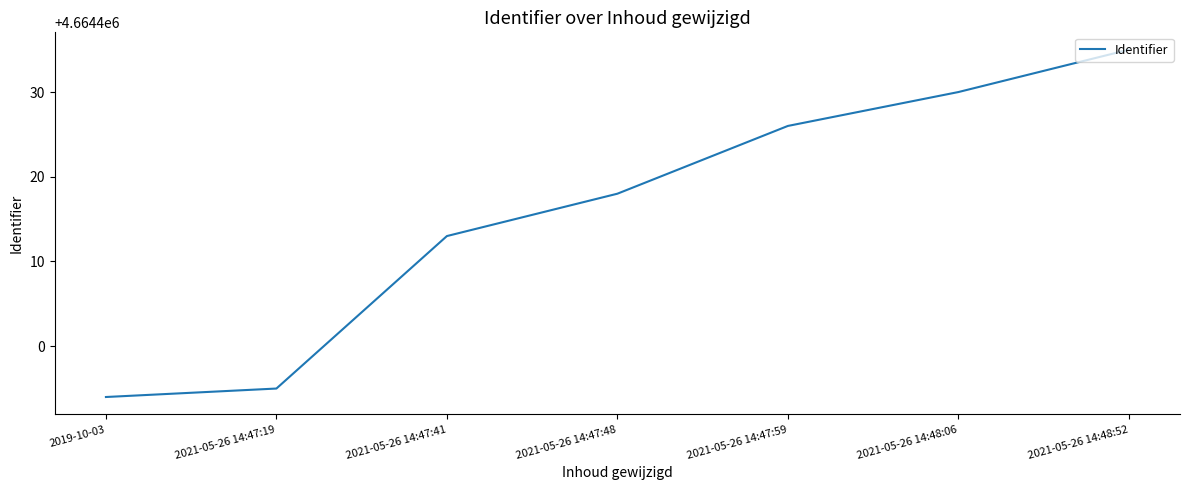

Approximately how many times larger is the value at 2021-05-26 14:48:52 compared to 2019-10-03?

1.0